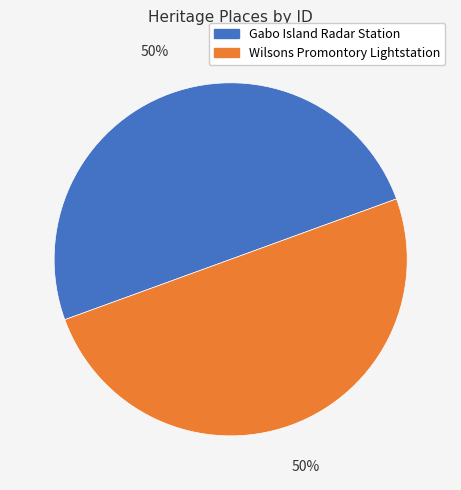

To the nearest percent, what is the average slice percentage?

50%